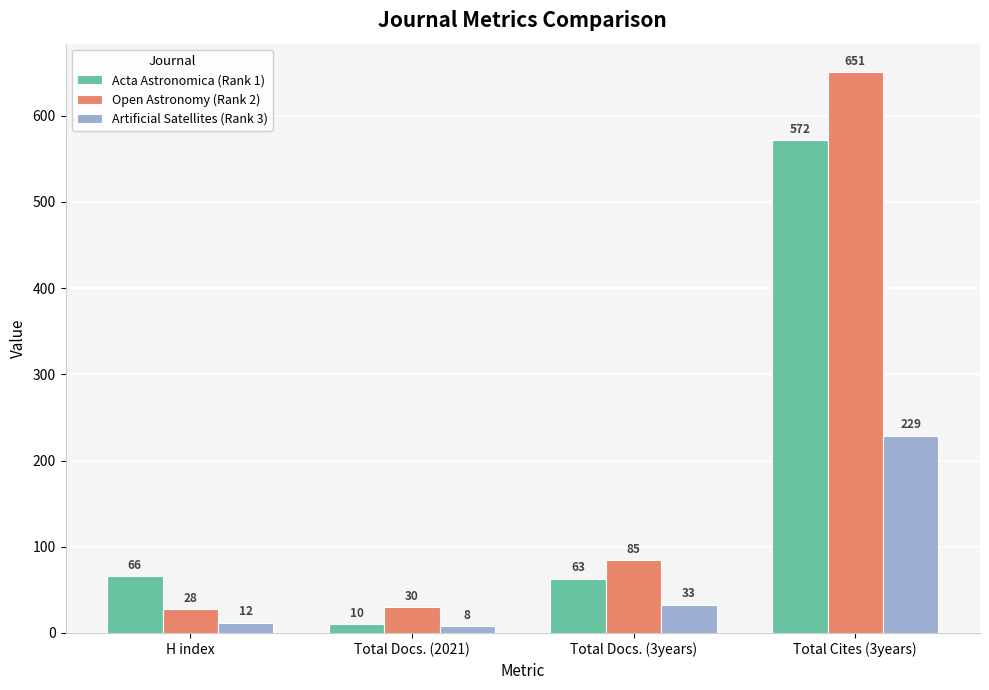

What is the label of the 2nd bar from the left?

Total Docs. (2021)